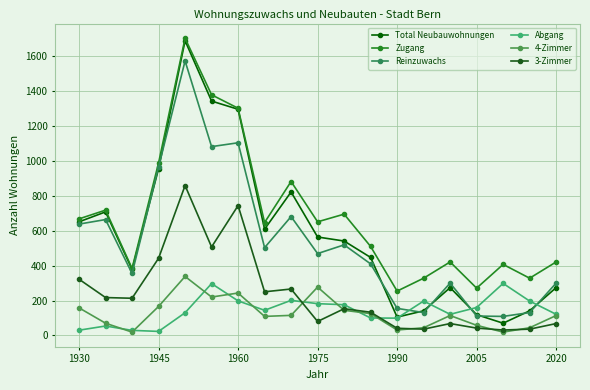

True or false: Zugang and Reinzuwachs intersect in this chart.

False